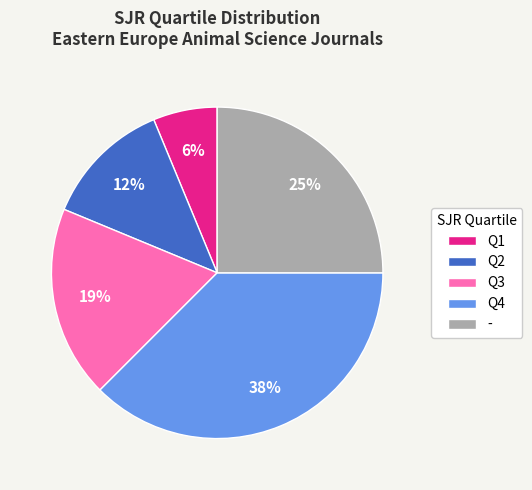

Which slice is the largest?

Q4